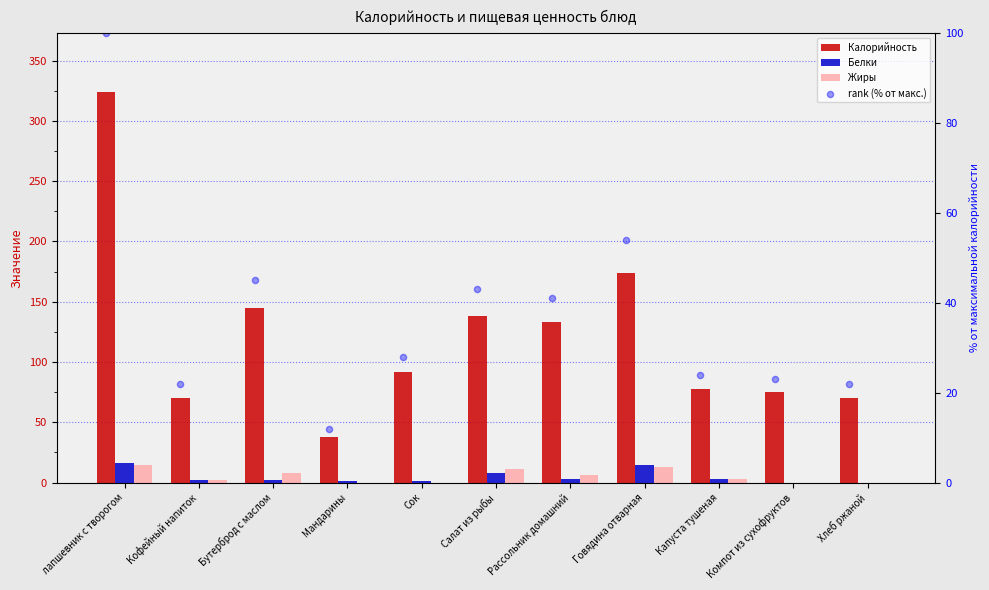

Is the value of Белки at Салат из рыбы greater than the value of rank (% от макс.) at Бутерброд с маслом?

No